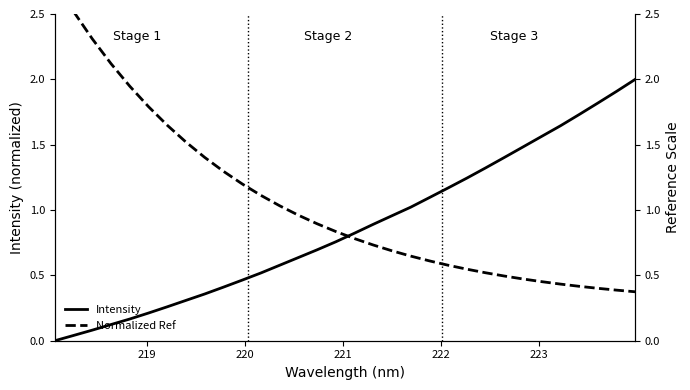

What is the maximum value for Intensity?

2.0